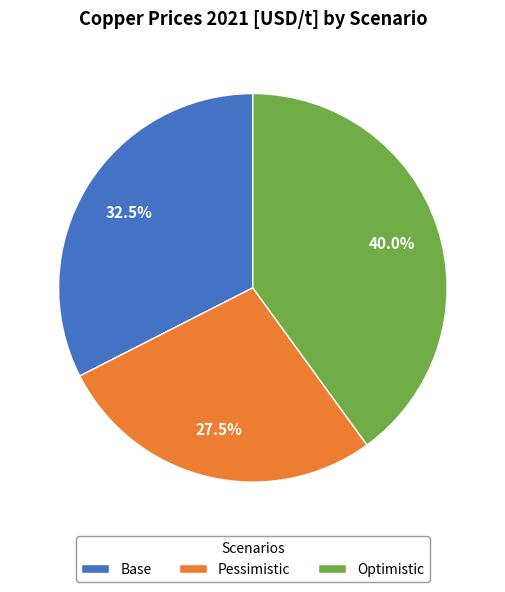

Rank the categories by value from lowest to highest.

Pessimistic, Base, Optimistic